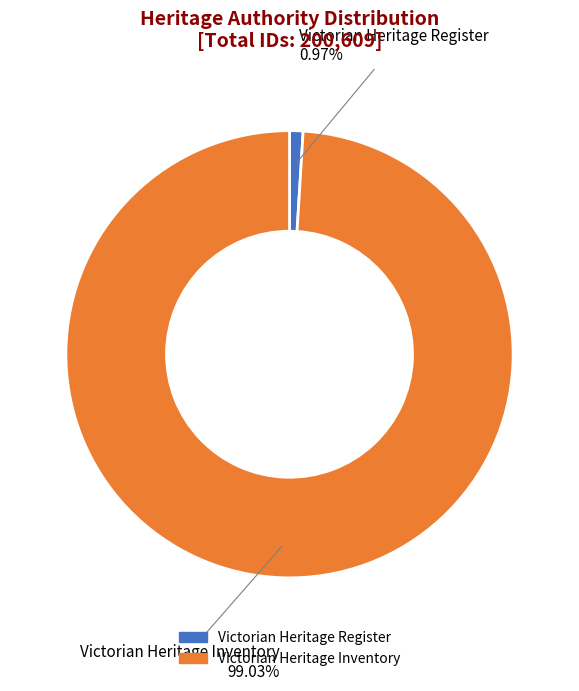

Which slice is the smallest?

Victorian Heritage Register